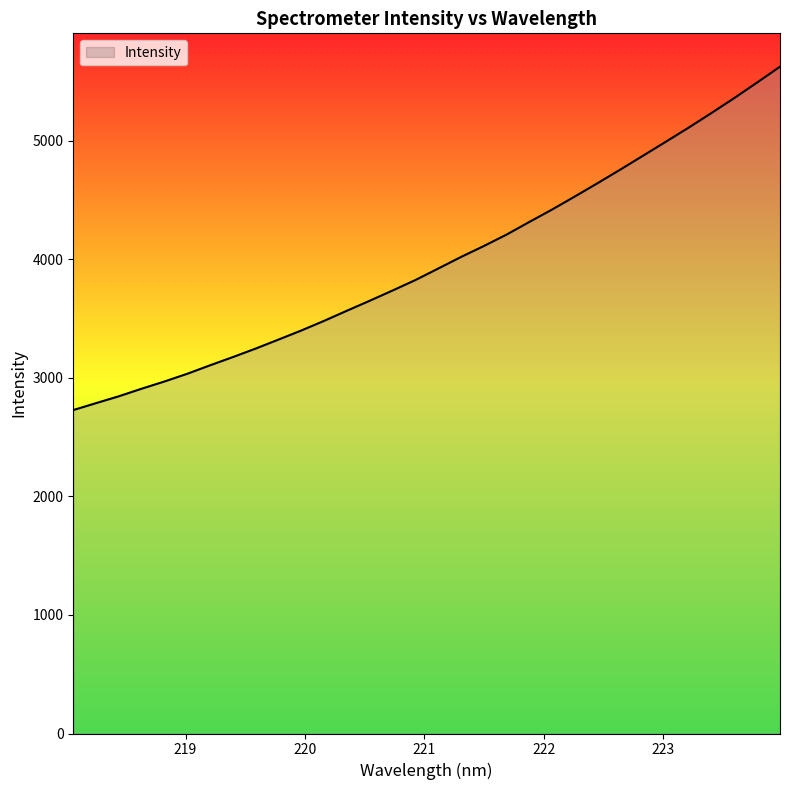

What is the smallest value displayed?

2728.8